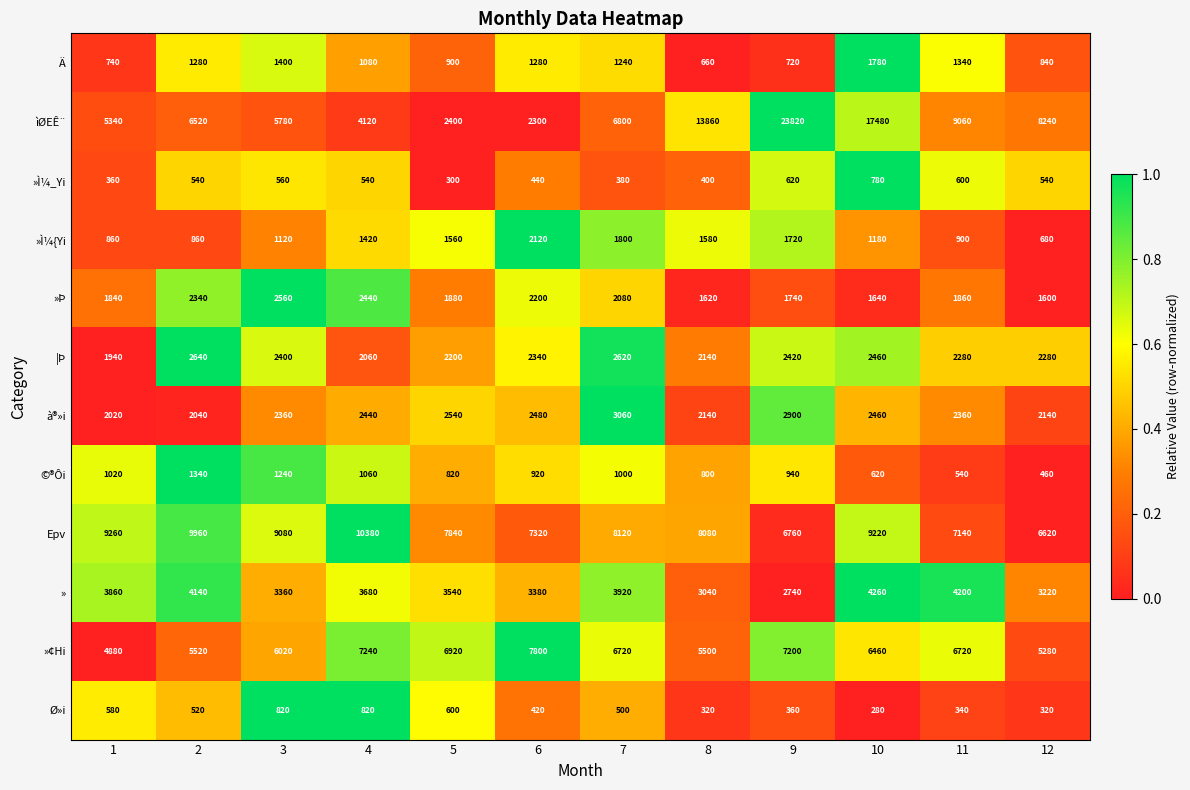

At which category is the sum across all series the highest?

9